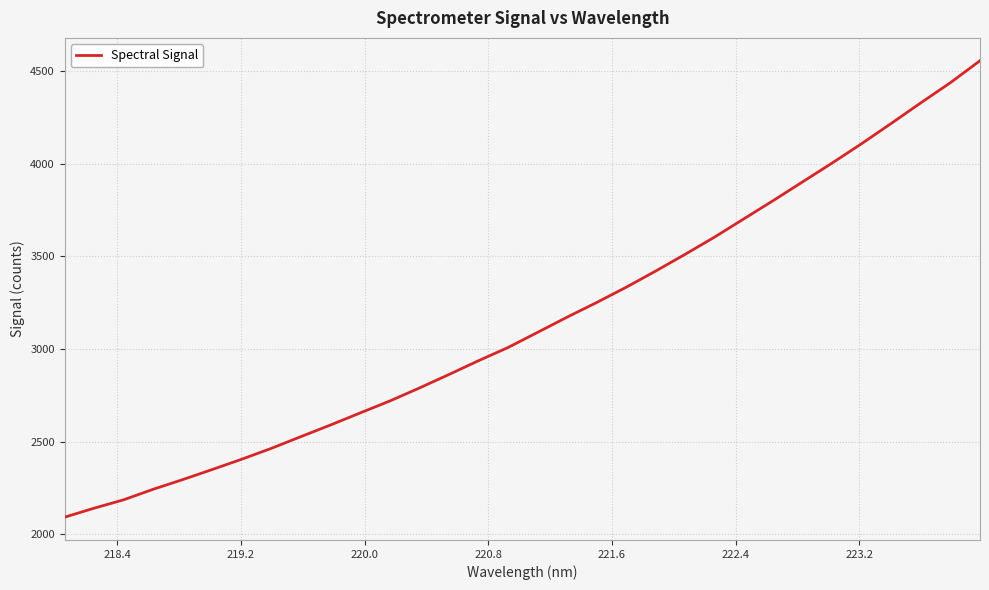

Reading right to left, what are all the values shown in this chart?

4557.0	4438.8	4330.3	4219.5	4110.5	4005.8	3904.2	3802.7	3703.5	3604.2	3511.0	3420.4	3332.8	3250.5	3171.5	3089.3	3007.7	2936.4	2861.8	2789.0	2719.0	2654.7	2589.8	2527.1	2463.8	2405.2	2349.5	2294.9	2242.7	2185.7	2140.4	2091.8